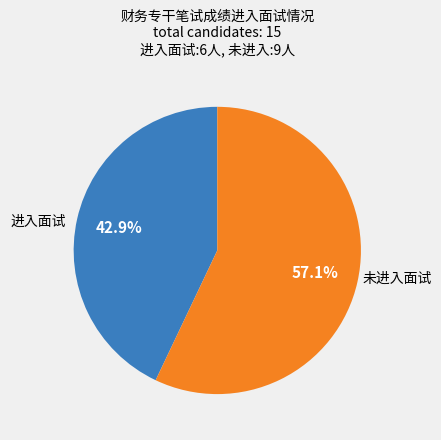

To the nearest percent, what is the difference between the largest and smallest slice percentages?

14%